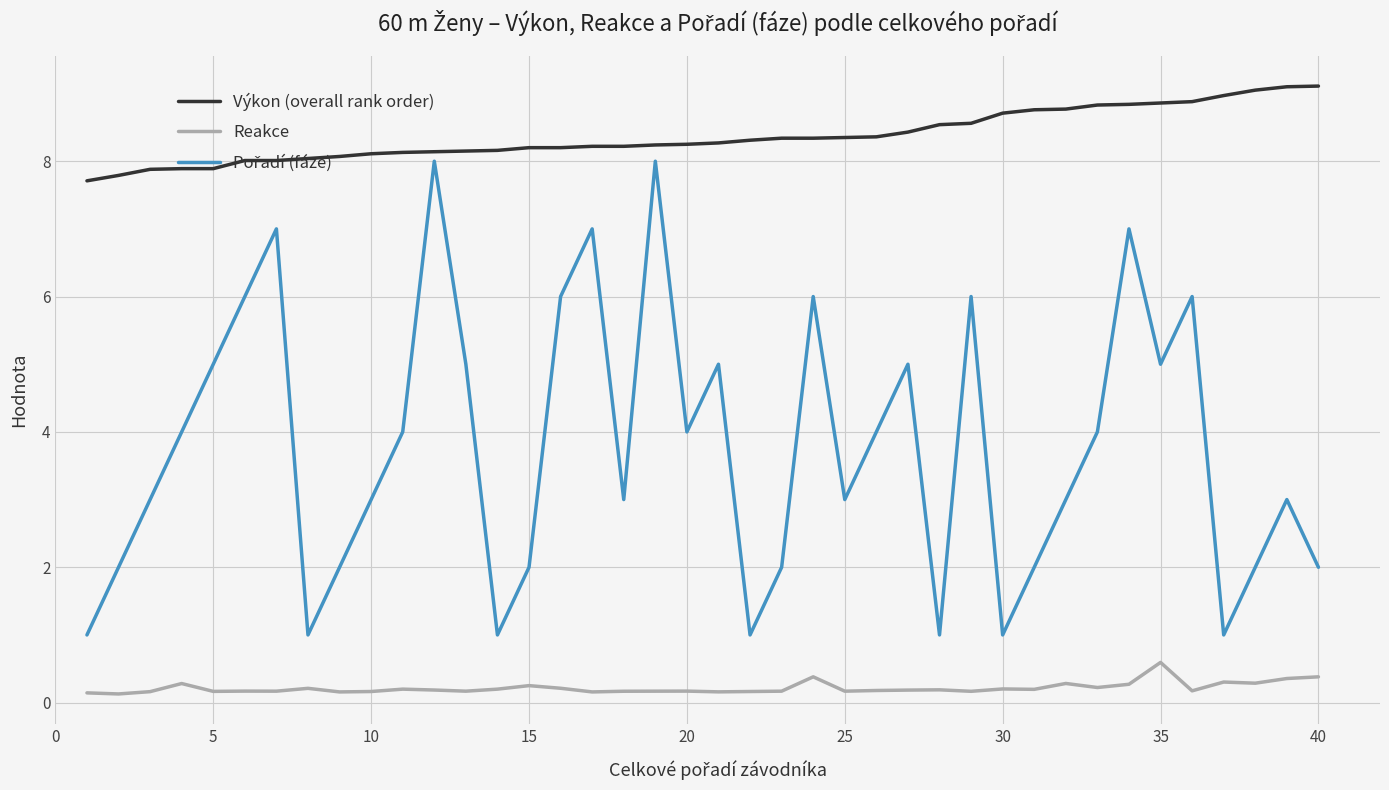

True or false: Výkon (overall rank order) and Reakce intersect in this chart.

False